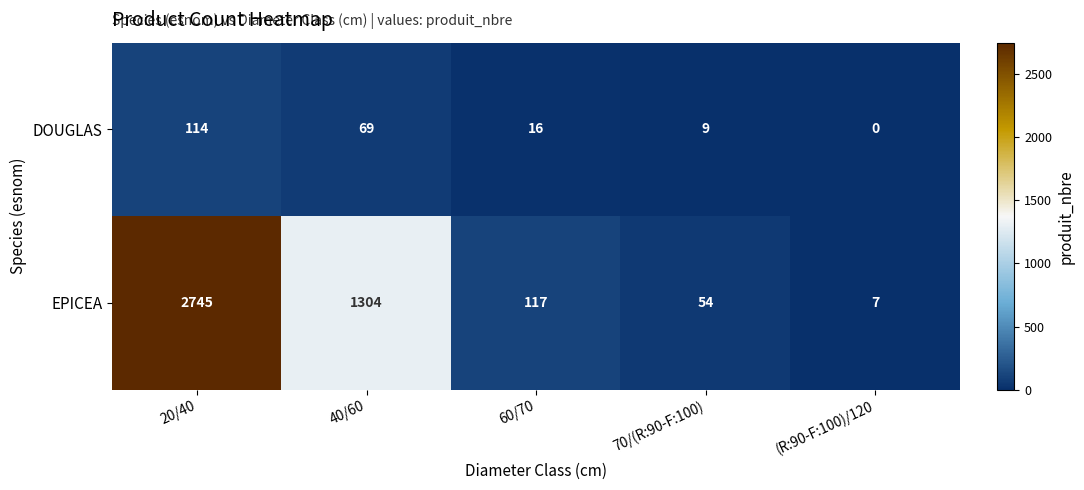

At which category does the chart reach its minimum across all series?

(R:90-F:100)/120